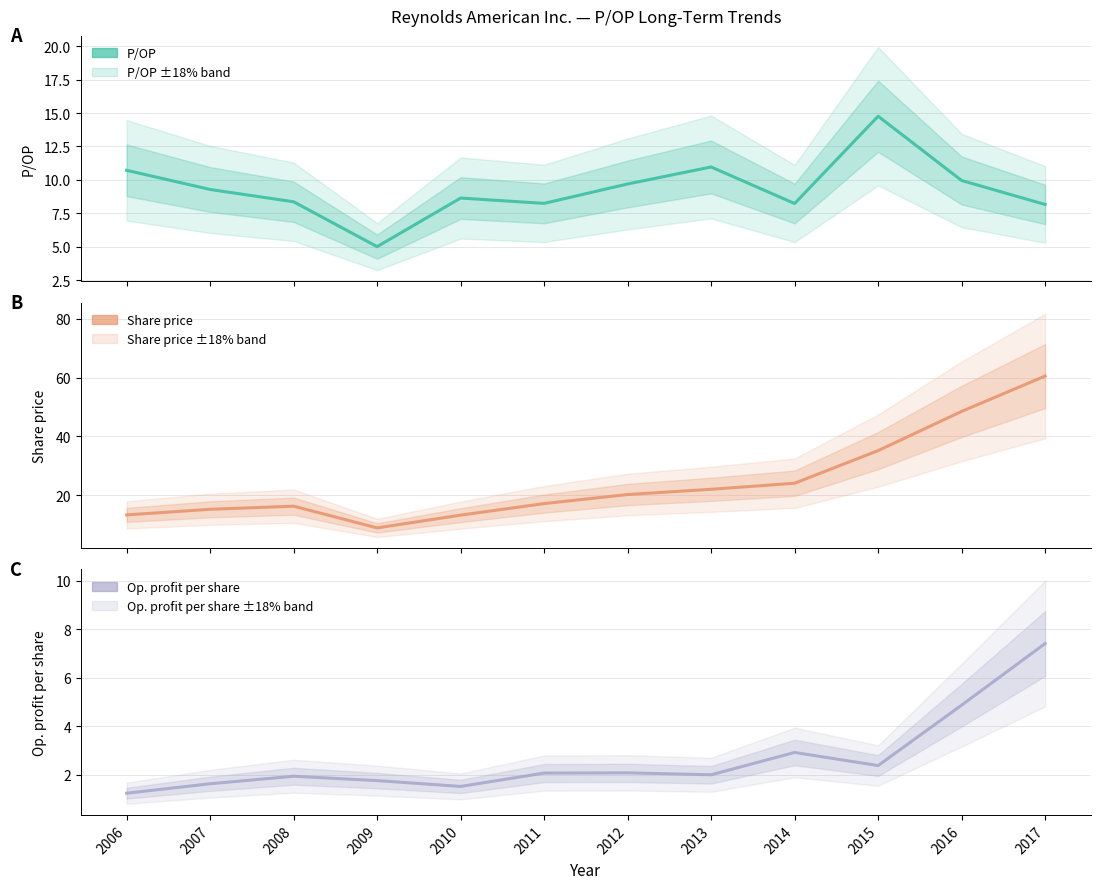

Reading right to left, list all the values displayed in this chart.

P/OP: 8.2	10.0	14.8	8.2	11.0	9.7	8.2	8.7	5.0	8.4	9.3	10.7
Share price: 60.5	48.5	35.1	24.0	22.0	20.2	17.1	13.2	8.8	16.2	15.2	13.2
Op. profit per share: 7.4	4.9	2.4	2.9	2.0	2.1	2.1	1.5	1.8	1.9	1.6	1.2